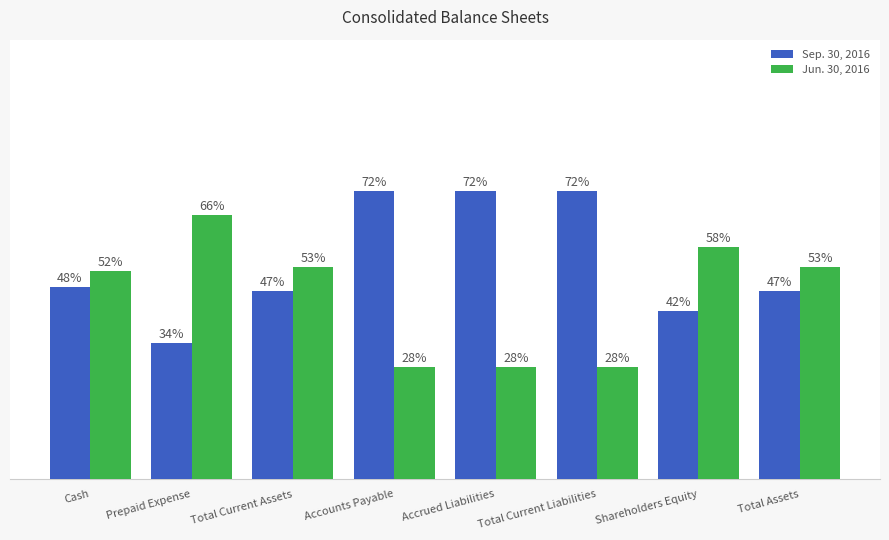

Reading left to right, list all the values displayed in this chart.

Sep. 30, 2016: 48	34	47	72	72	72	42	47
Jun. 30, 2016: 52	66	53	28	28	28	58	53